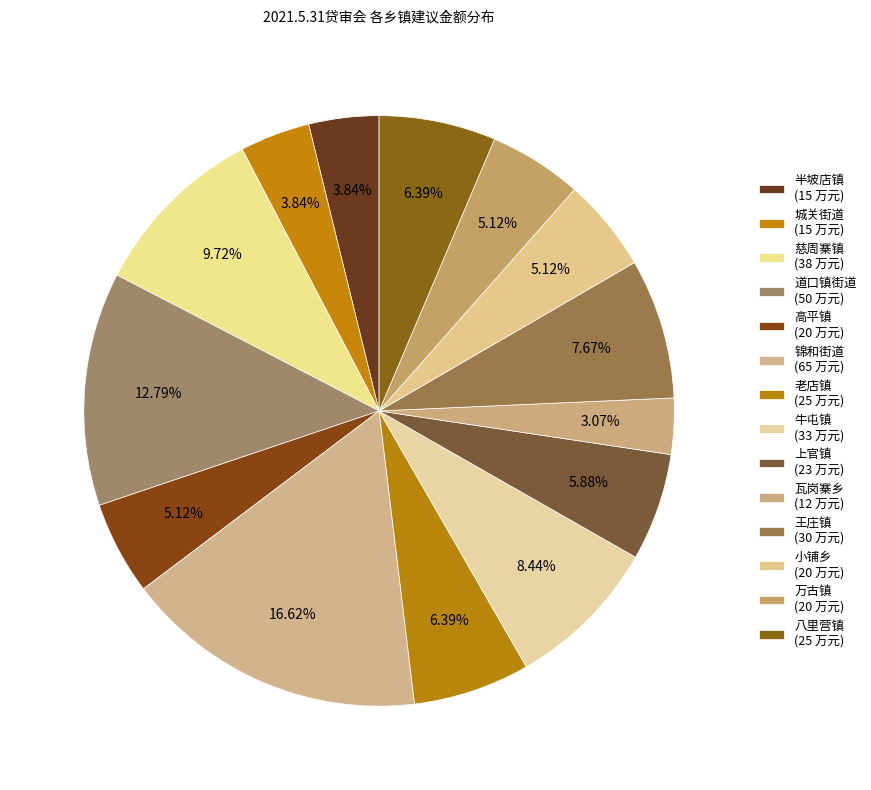

Count the number of slices in the pie.

14